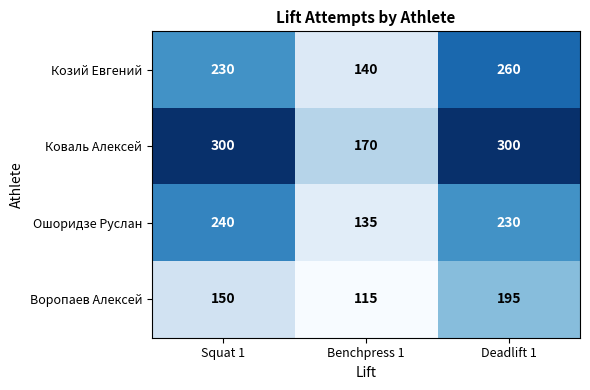

Which series has the largest range (max minus min)?

Коваль Алексей